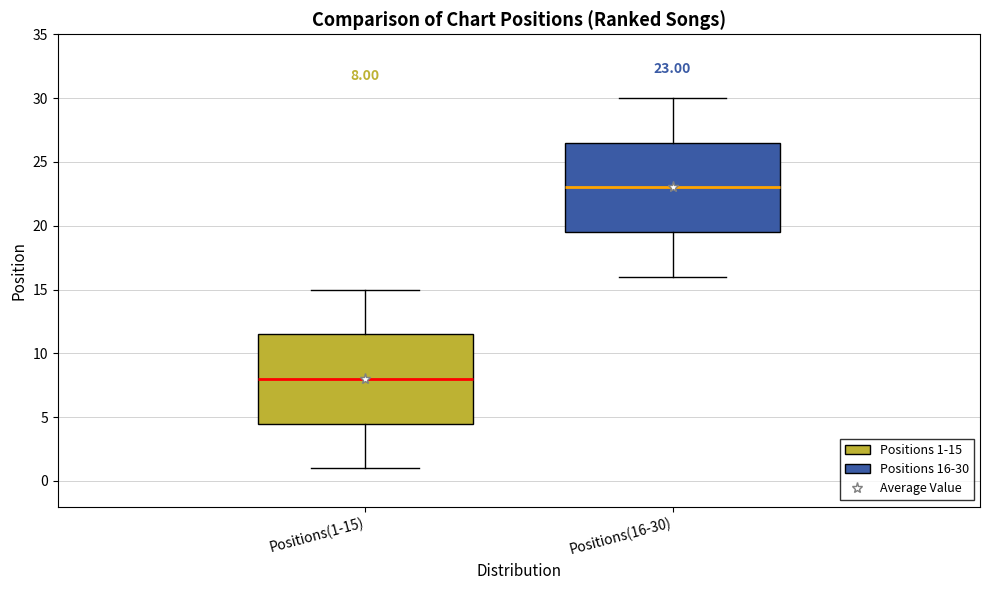

Which box's median line is the lowest?

Positions(1-15)